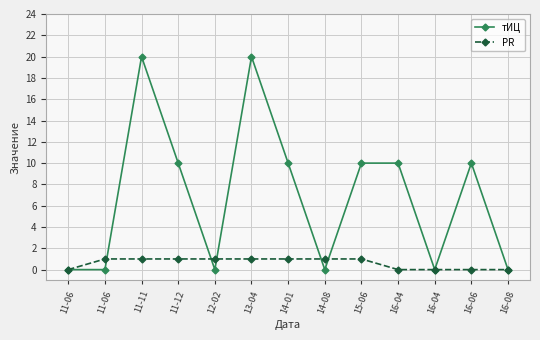

How many тИЦ values are between 0 and 10?

11